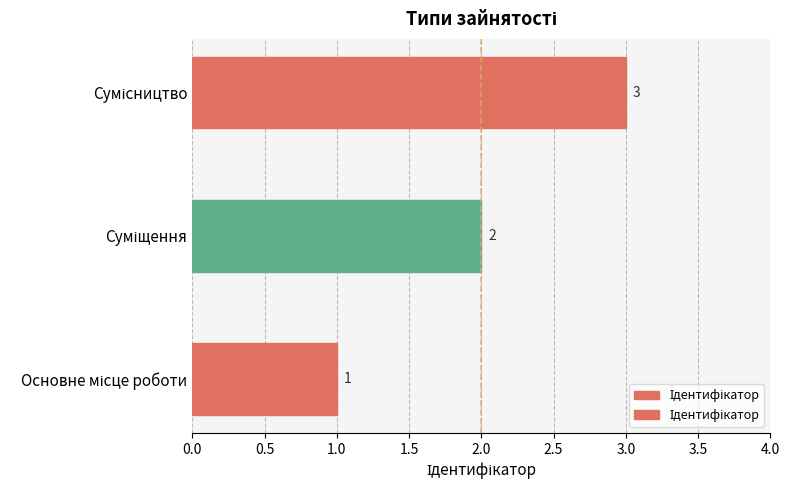

What is the greatest value displayed?

3